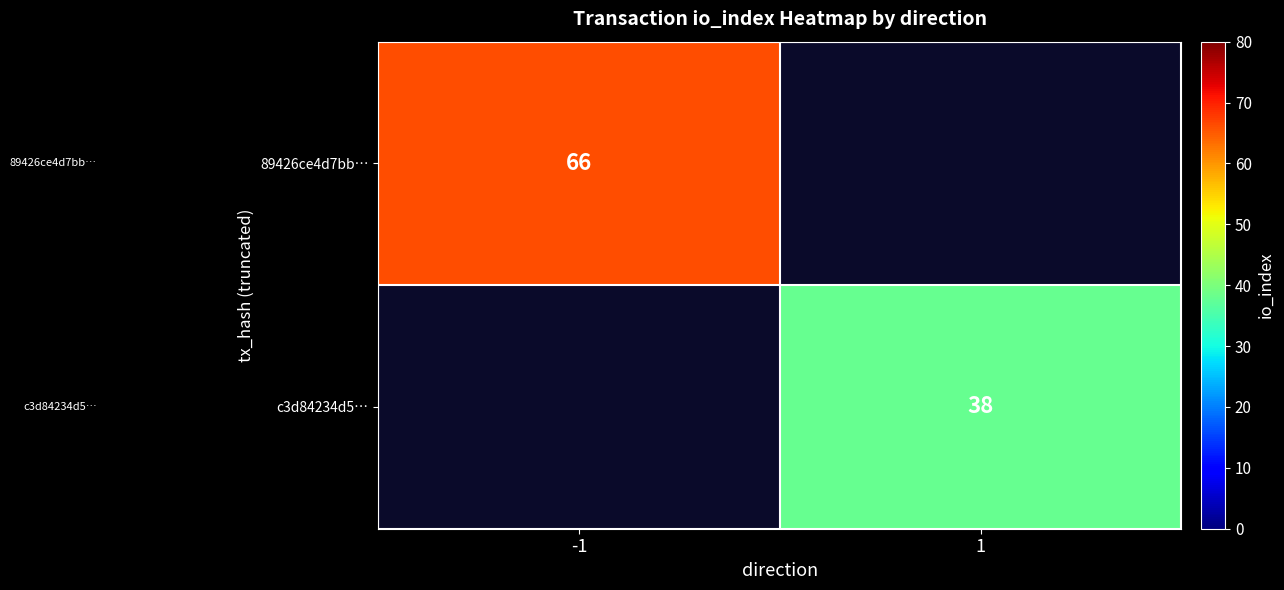

Count the number of data series in this chart.

2